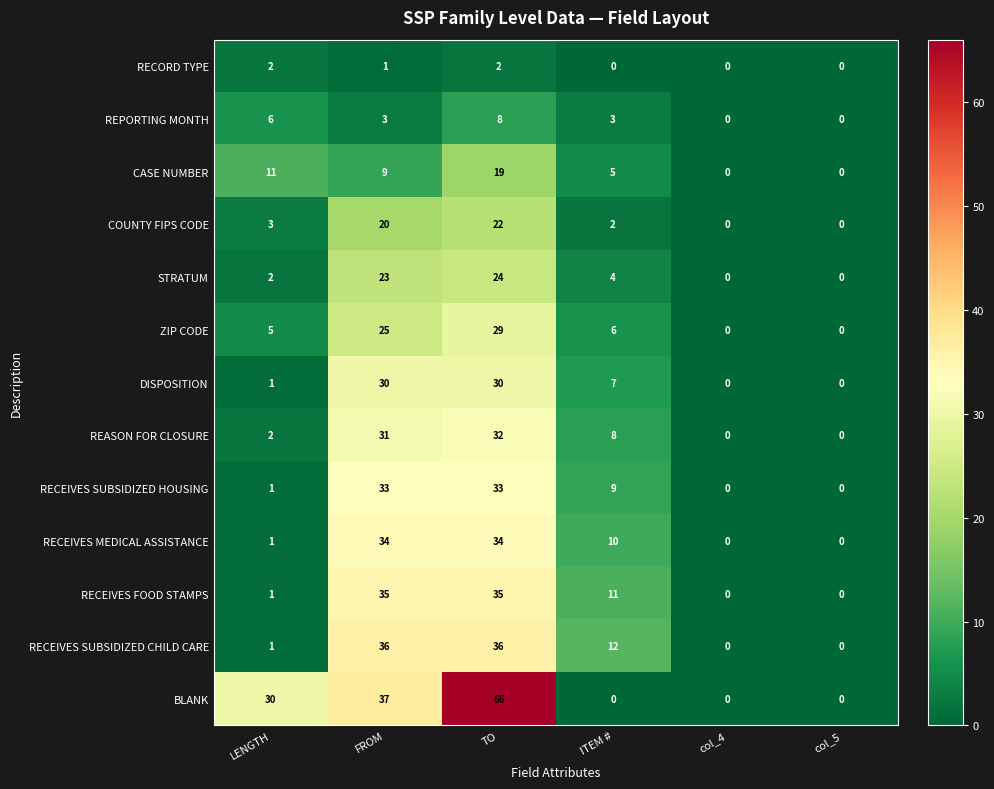

Which category has the highest value across all series?

TO